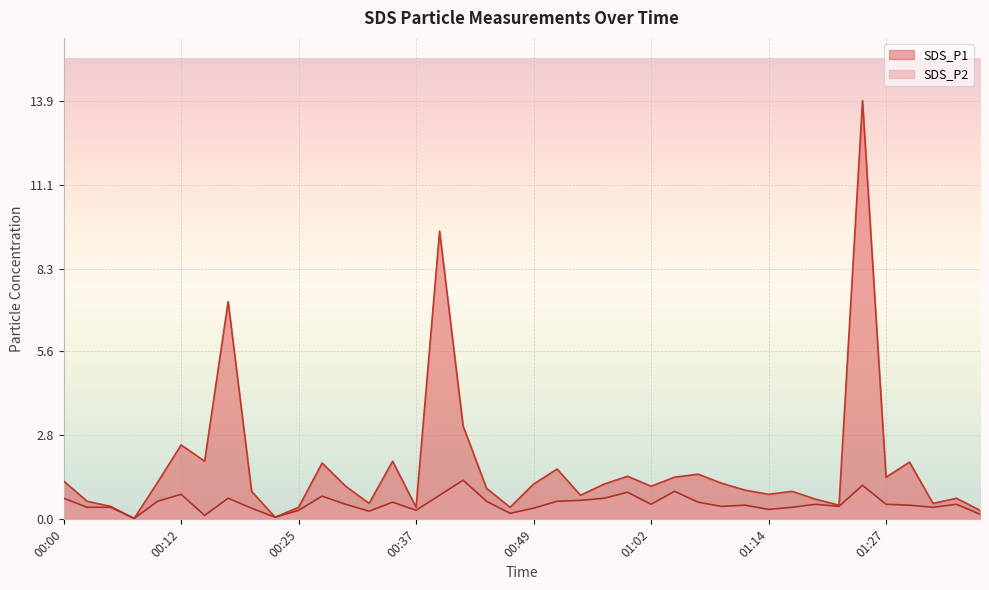

At which label is SDS_P1 closest to 6?

00:17